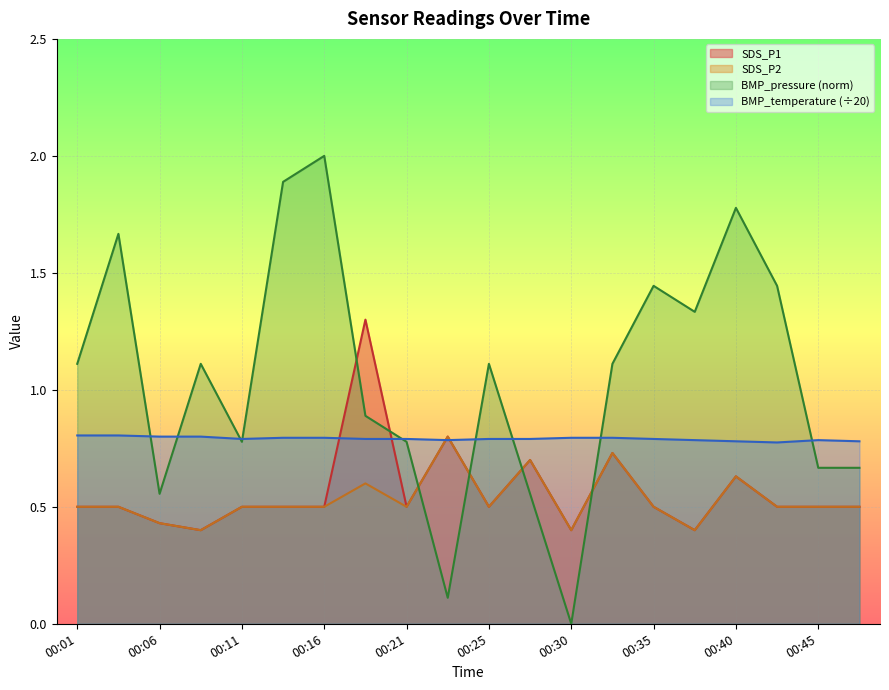

Reading left to right, transcribe all the data shown in this chart.

SDS_P1: 0.5	0.5	0.4	0.4	0.5	0.5	0.5	1.3	0.5	0.8	0.5	0.7	0.4	0.7	0.5	0.4	0.6	0.5	0.5	0.5
SDS_P2: 0.5	0.5	0.4	0.4	0.5	0.5	0.5	0.6	0.5	0.8	0.5	0.7	0.4	0.7	0.5	0.4	0.6	0.5	0.5	0.5
BMP_temperature: 0.8	0.8	0.8	0.8	0.8	0.8	0.8	0.8	0.8	0.8	0.8	0.8	0.8	0.8	0.8	0.8	0.8	0.8	0.8	0.8
BMP_pressure_norm: 1.1	1.7	0.6	1.1	0.8	1.9	2.0	0.9	0.8	0.1	1.1	0.6	0.0	1.1	1.4	1.3	1.8	1.4	0.7	0.7